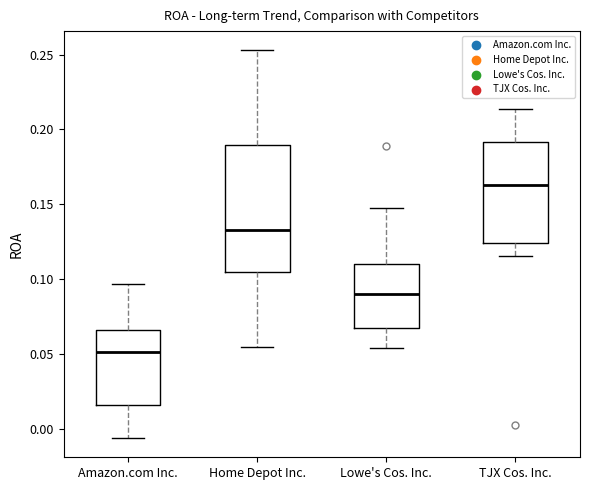

Where does the upper whisker of the box for Amazon.com Inc. end on the y-axis? The values are not printed on the chart, so give them approximately, as read against the axis.

0.095